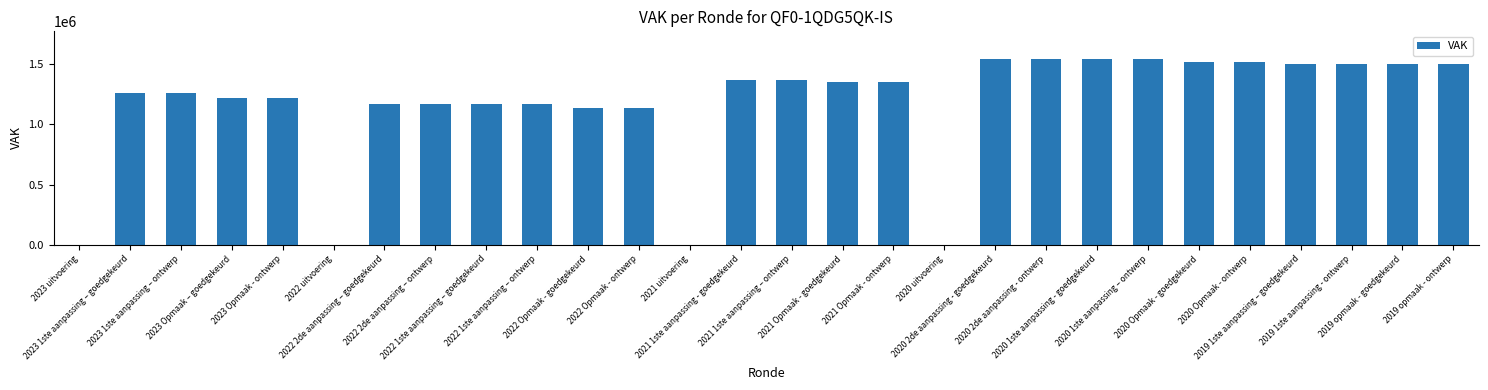

The value at 2020 2de aanpassing - ontwerp is 2635303. True or false?

False